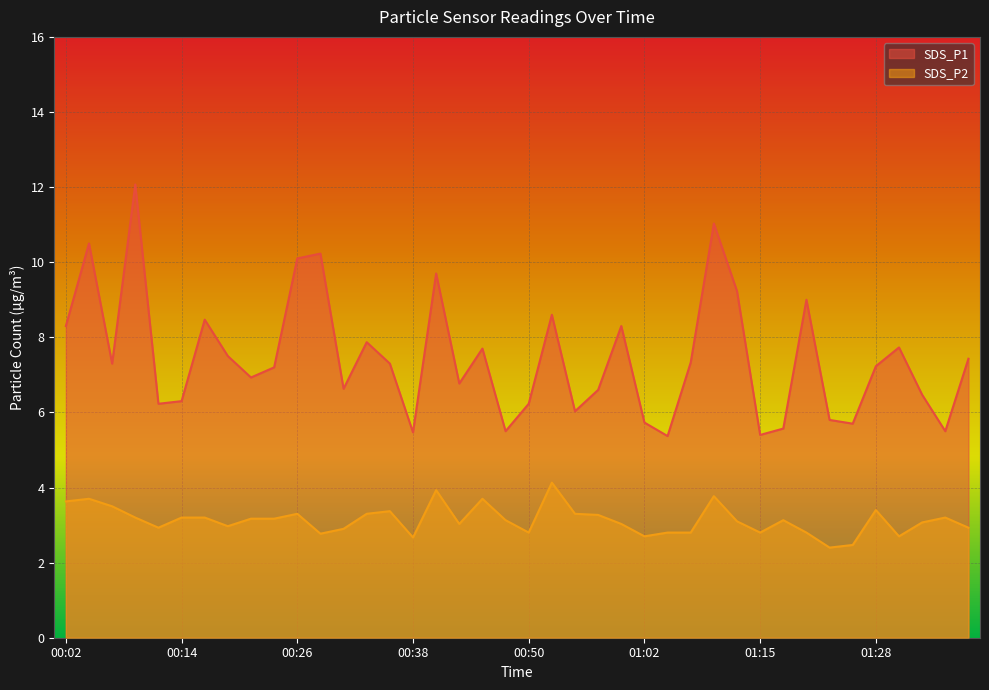

How many lines are shown in the chart?

2